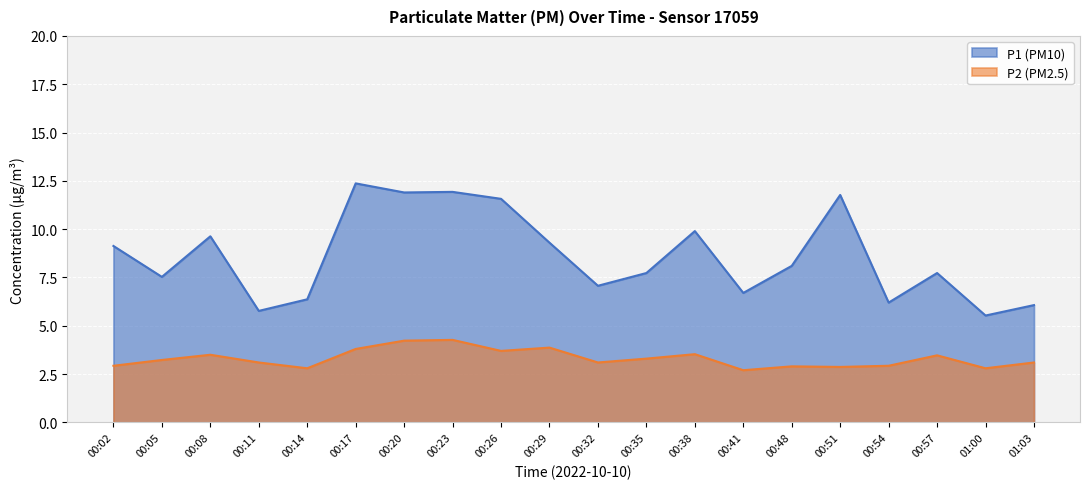

What are all the series names shown in the legend?

P1 (PM10), P2 (PM2.5)